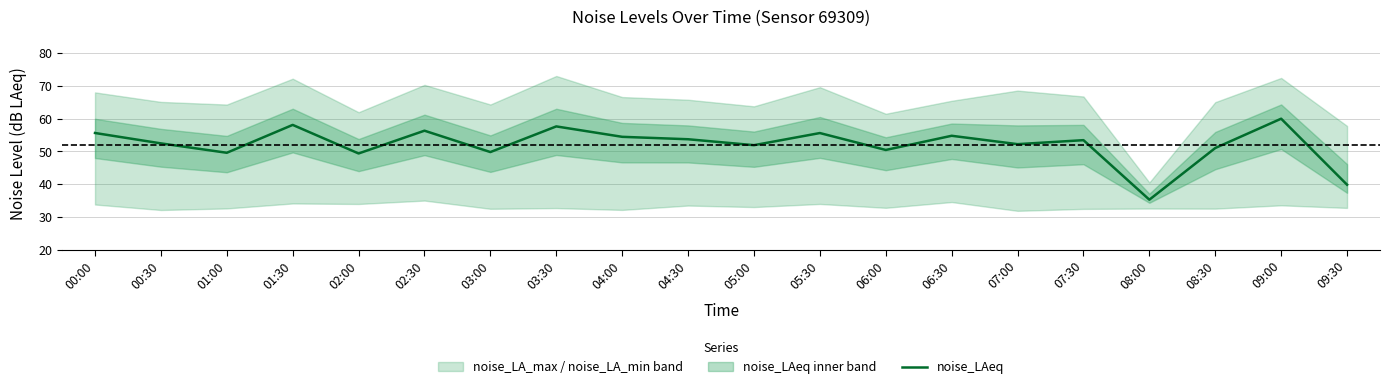

How many values exceed 53?

10